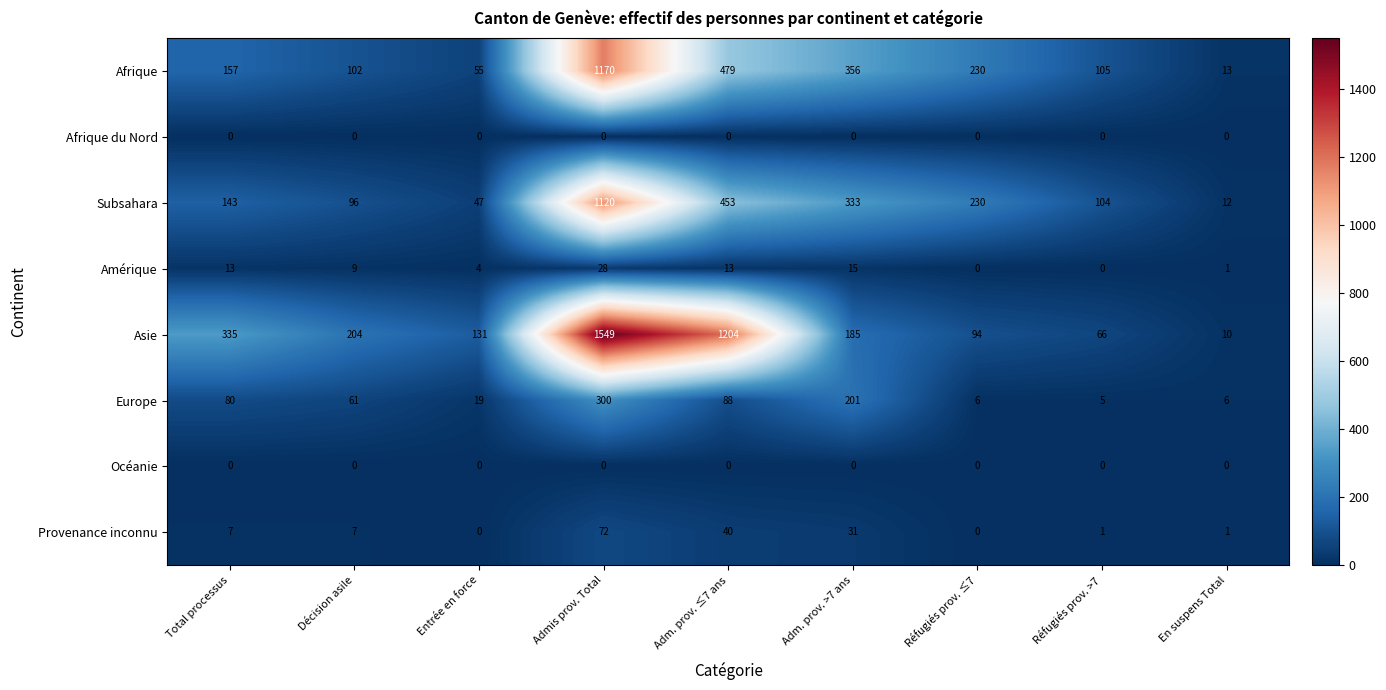

True or false: Asie has a value of 94 at Réfugiés prov. ≤7.

True